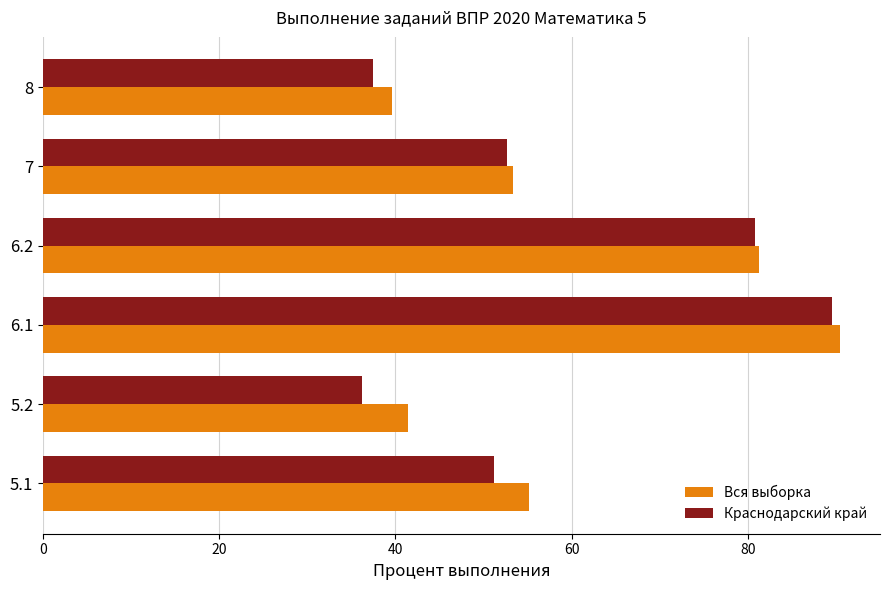

List the series in order of their overall mean, lowest first.

Краснодарский край, Вся выборка